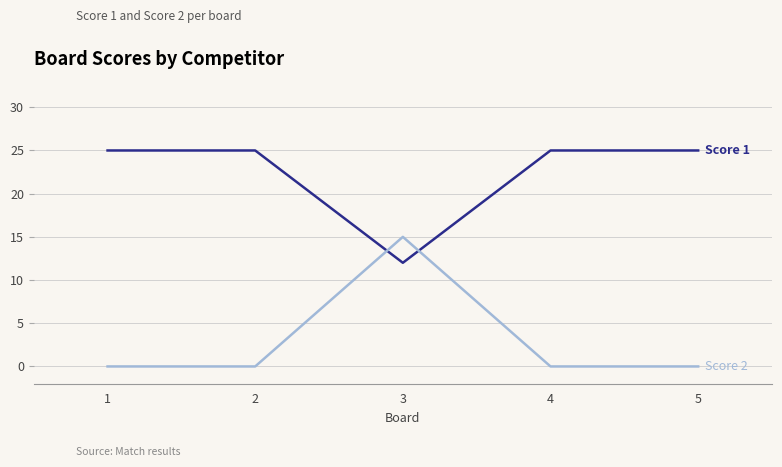

What is the spread (max minus min) of values at 1?

25